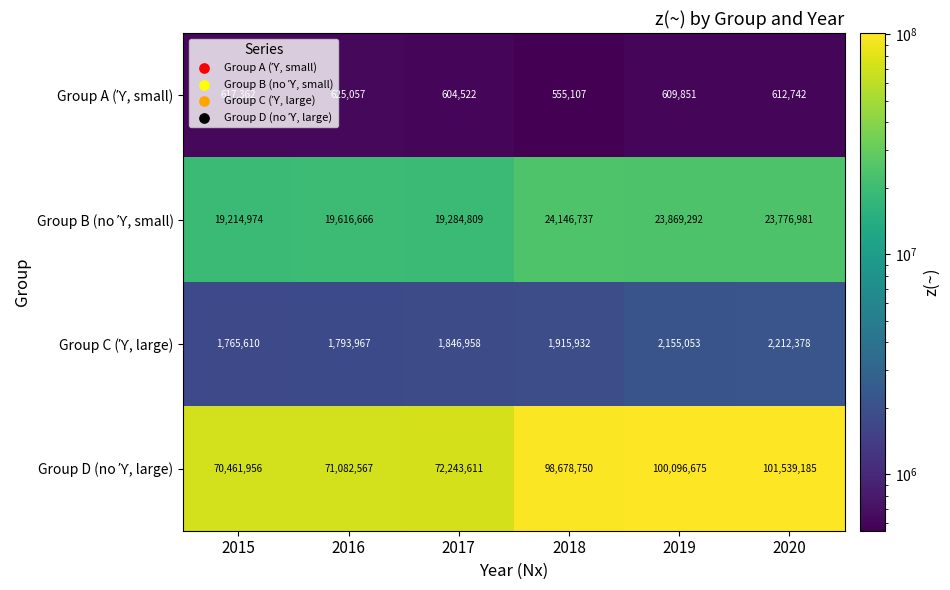

Count the number of data series in this chart.

4